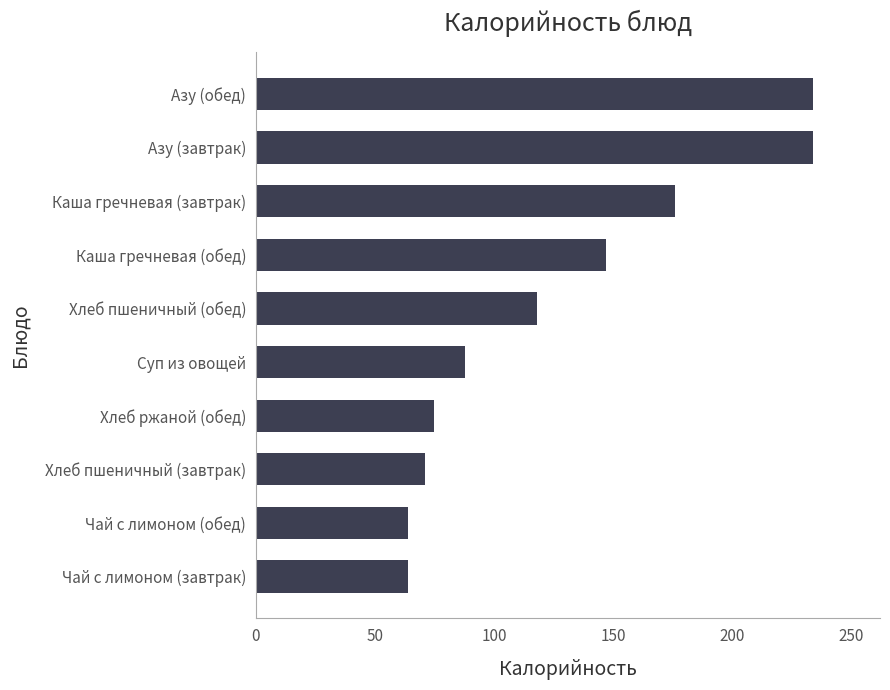

What is the sum of all values?

1271